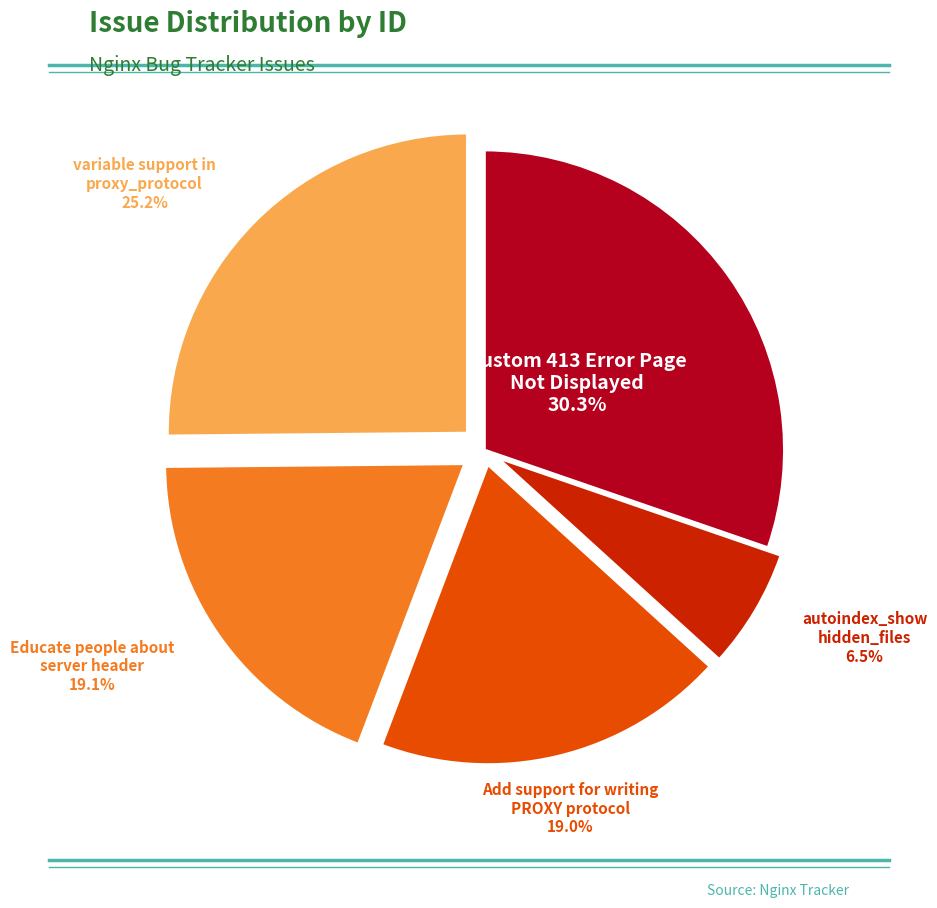

Count the number of slices in the pie.

5